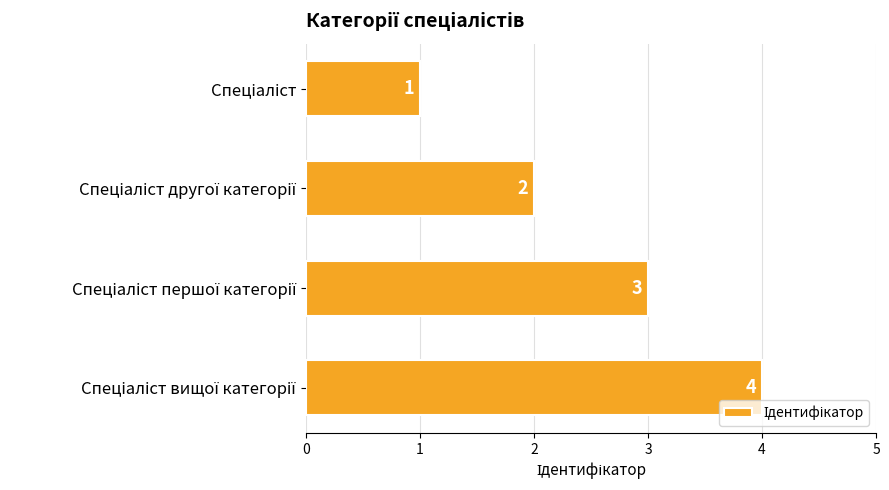

What is the greatest value displayed?

4